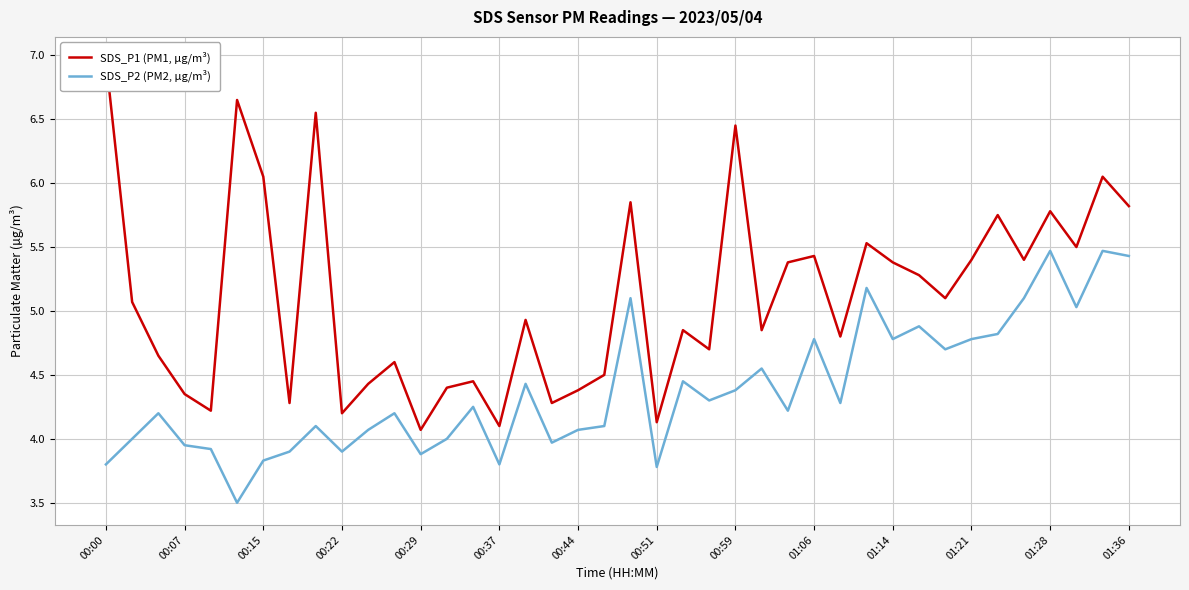

What is the minimum value for SDS_P2 (PM2, µg/m³)?

3.5